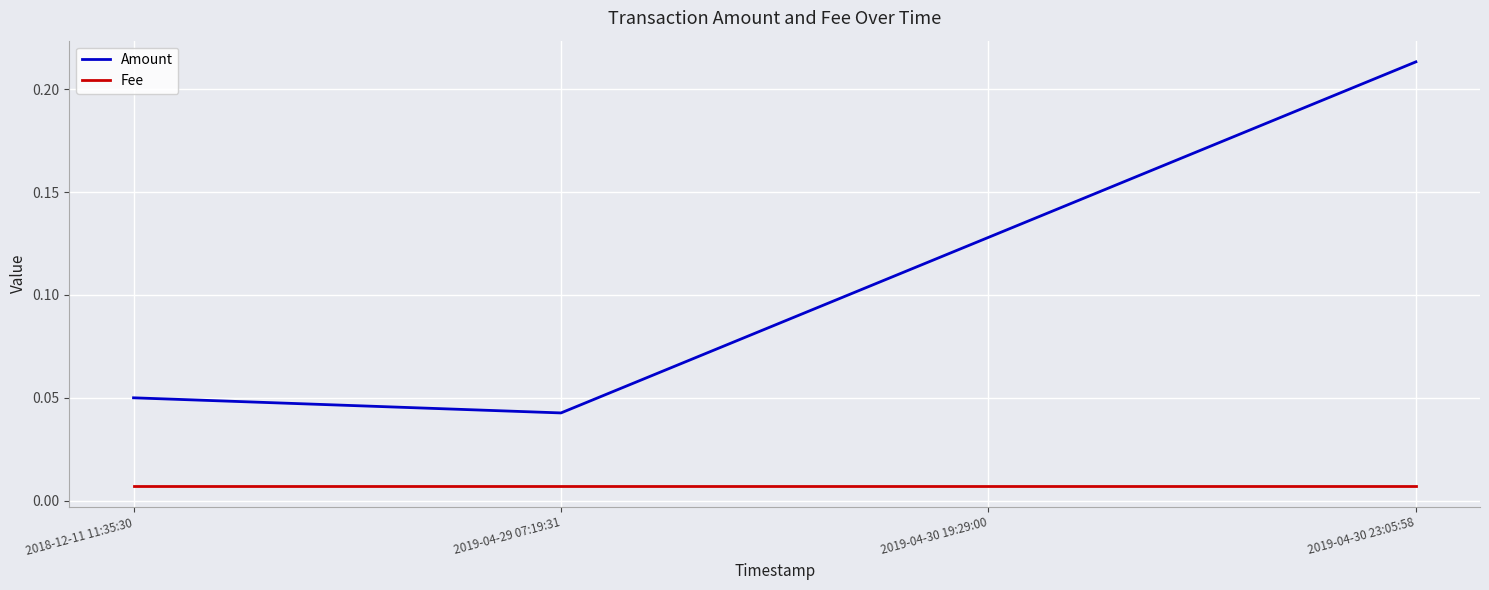

True or false: Amount and Fee cross at least once.

False